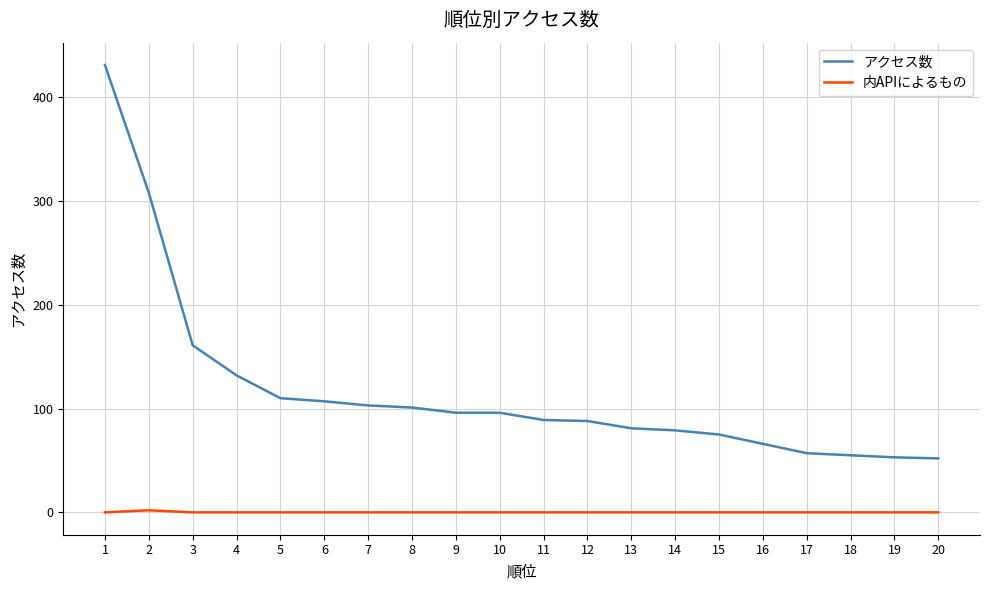

Which series has the largest range (max minus min)?

アクセス数